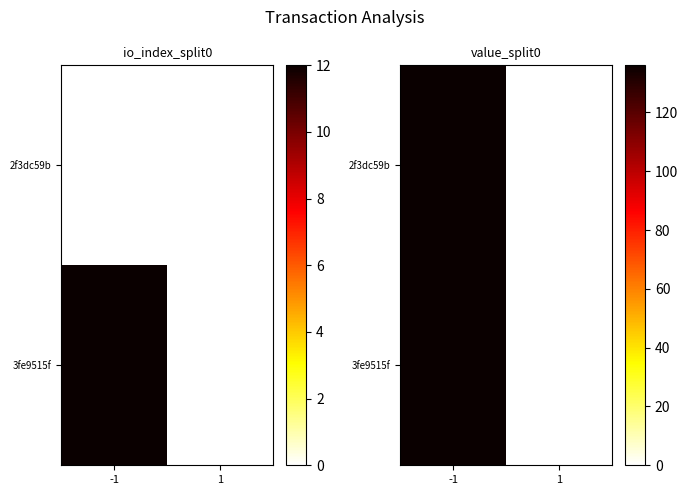

At which category is the sum across all series the highest?

-1